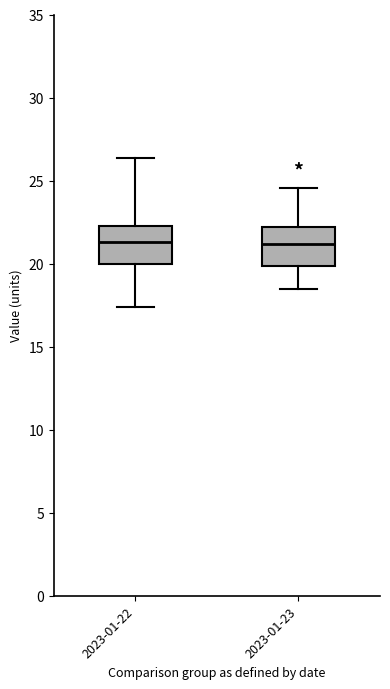

Where does the upper whisker of the box for 2023-01-23 end on the y-axis? The values are not printed on the chart, so give them approximately, as read against the axis.

24.5